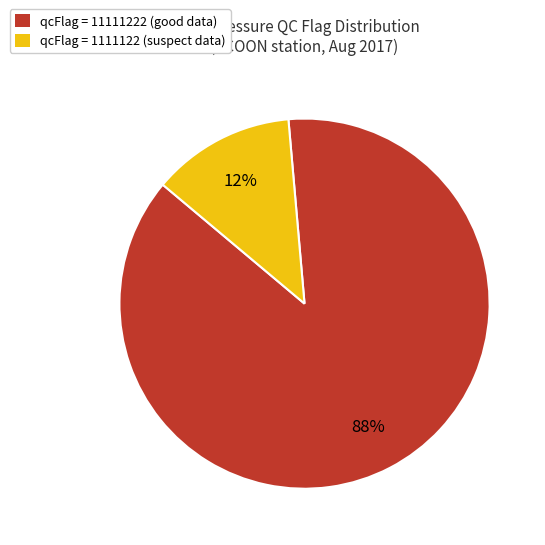

Which has a higher value, qcFlag = 1111122 (suspect data) or qcFlag = 11111222 (good data)?

qcFlag = 11111222 (good data)